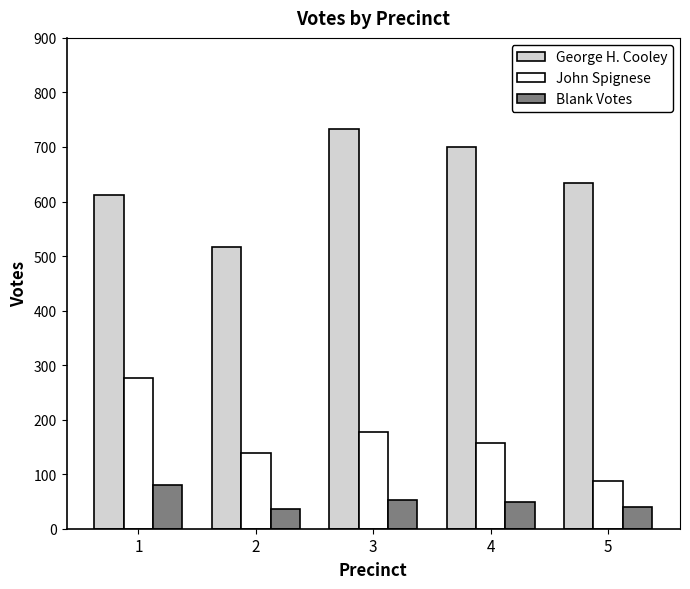

List the labels in order of John Spignese value, smallest first.

5, 2, 4, 3, 1